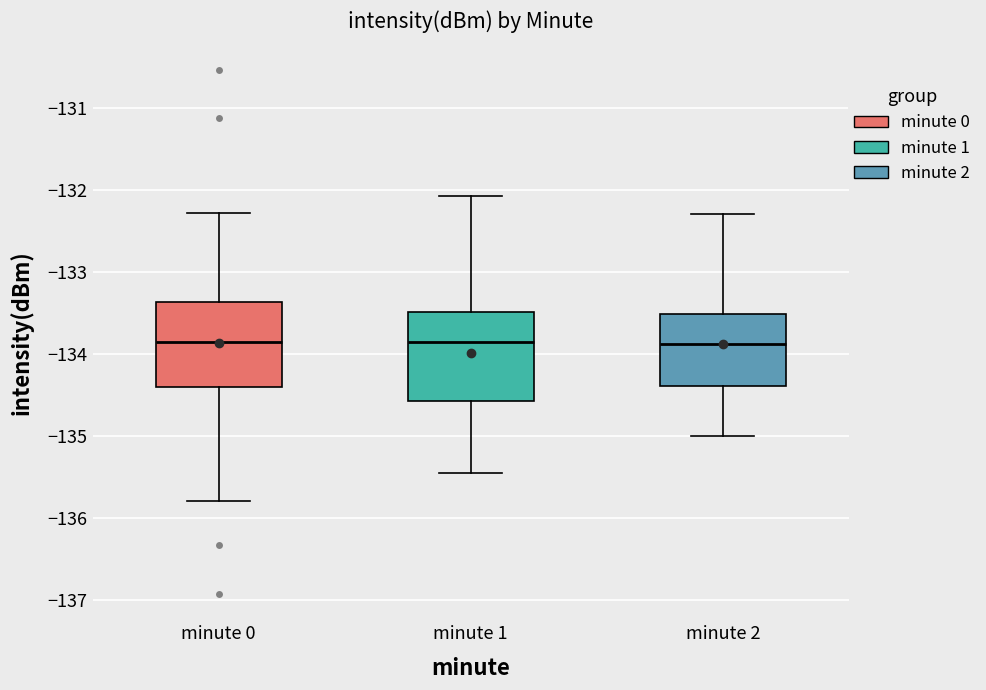

Reading left to right, read every box against the y-axis: the position of its median line, the range the box covers, and the ends of its whiskers. The values are not printed on the chart, so give them approximately, as read against the axis.

minute 0: median -133.9, box -134.4 to -133.4, whiskers -135.8 to -132.3
minute 1: median -133.8, box -134.6 to -133.5, whiskers -135.4 to -132.1
minute 2: median -133.9, box -134.4 to -133.5, whiskers -135.0 to -132.3